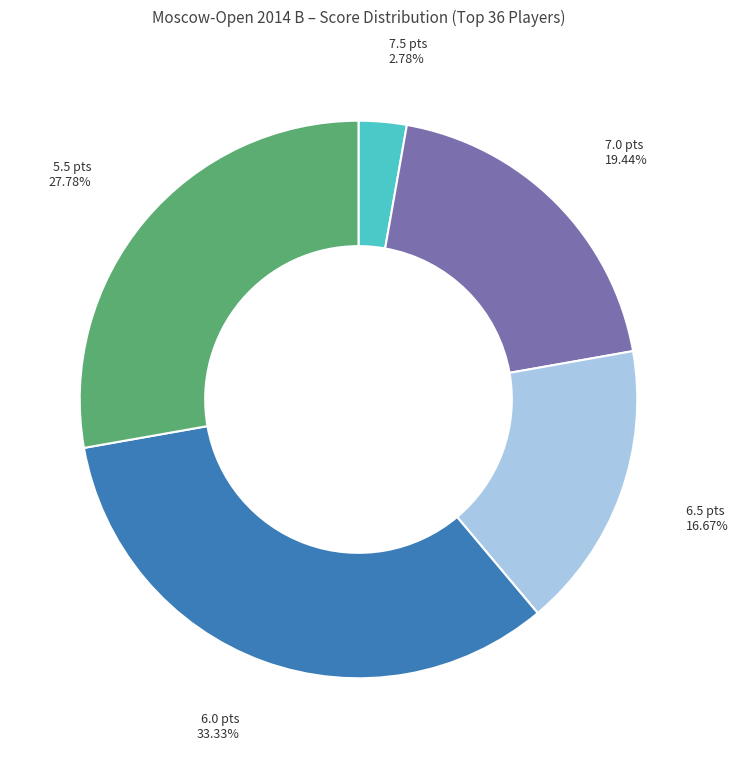

Does any single category account for the majority?

No